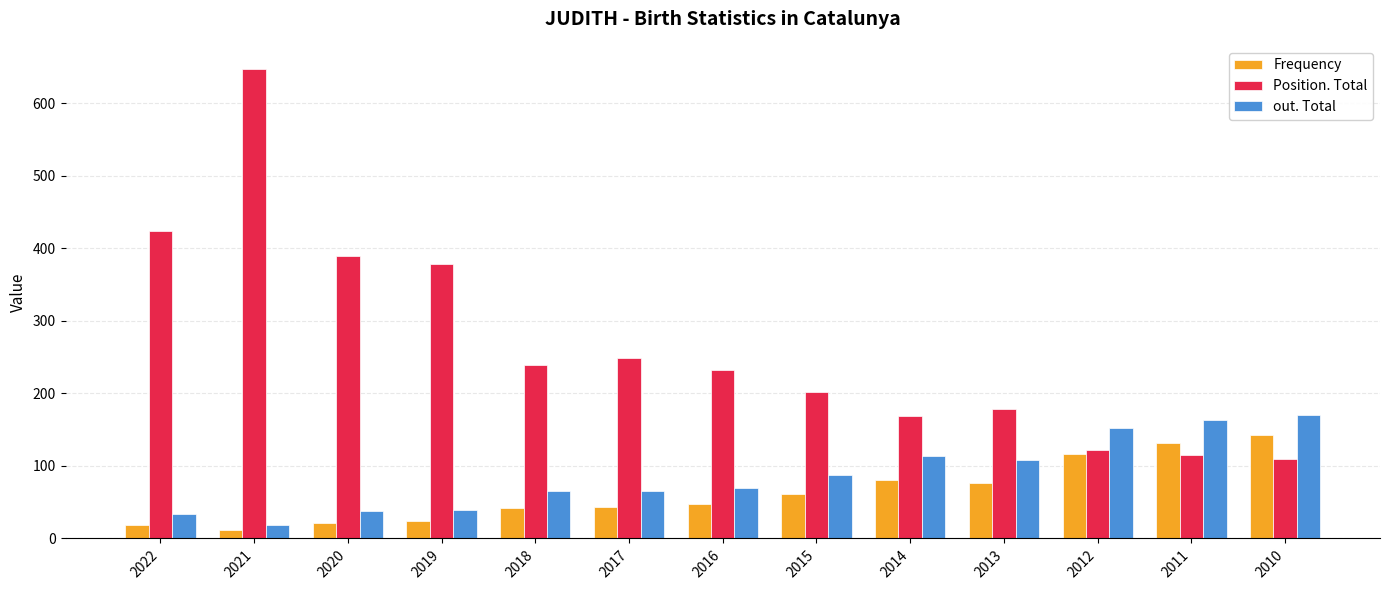

What is the total value across all series at 2011?

410